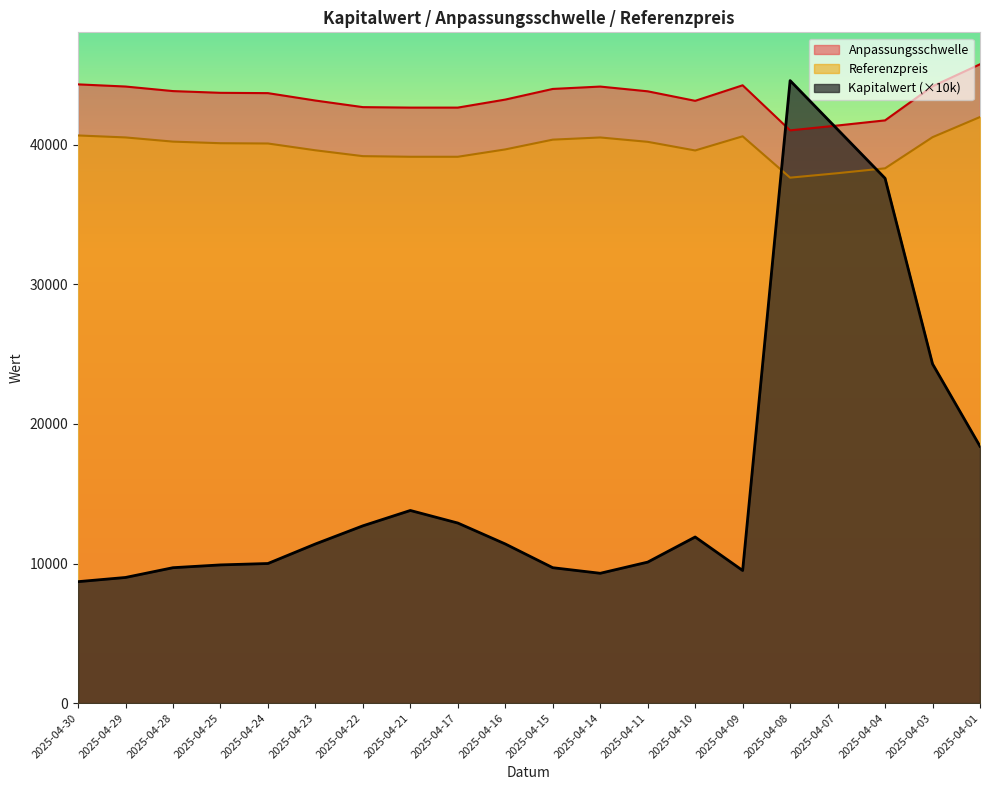

Is it true that Referenzpreis equals 56974.5 at 2025-04-21?

False